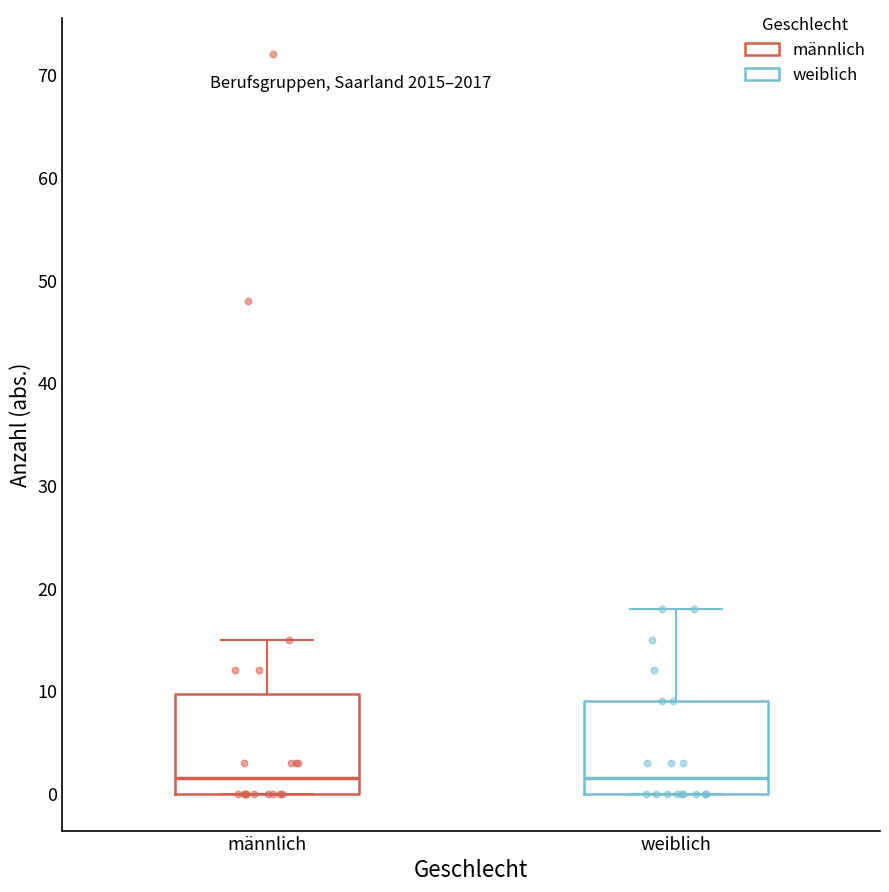

Where does the median line of the box for männlich sit on the y-axis? The values are not printed on the chart, so give them approximately, as read against the axis.

2